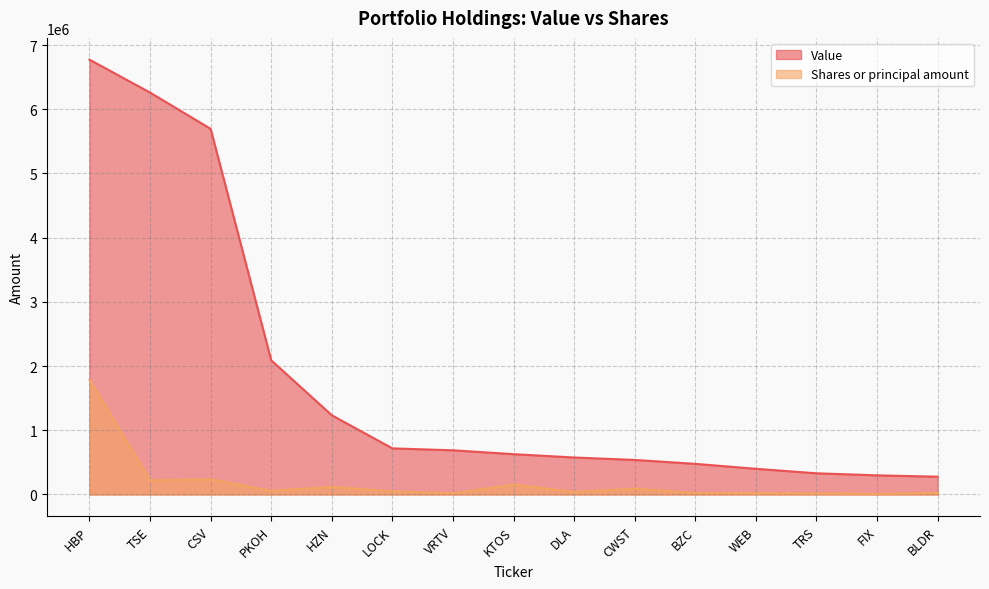

Which has a higher value, HZN or DLA?

HZN